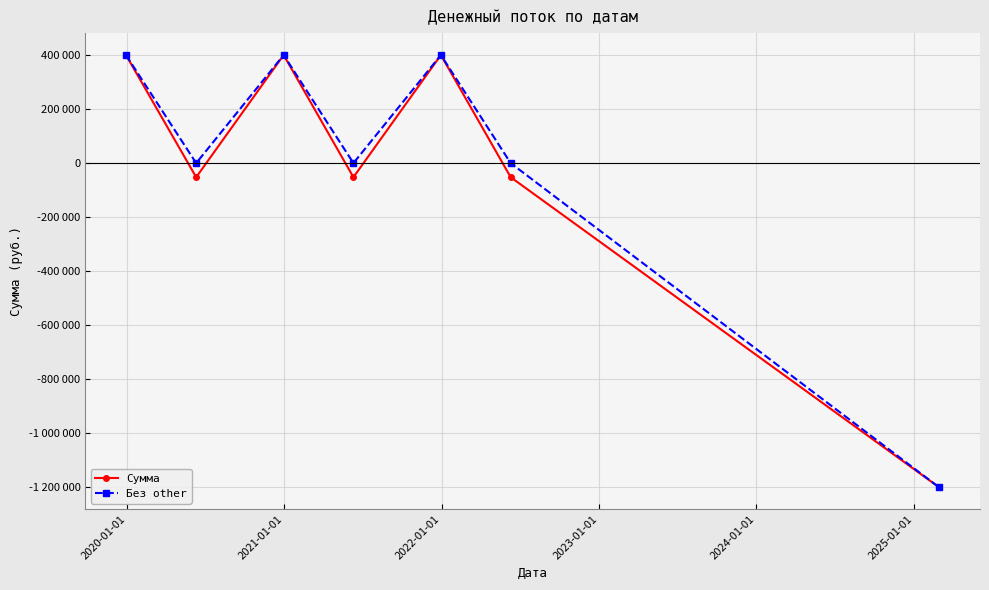

Rank the series by their maximum value, from highest to lowest.

Сумма, Без other